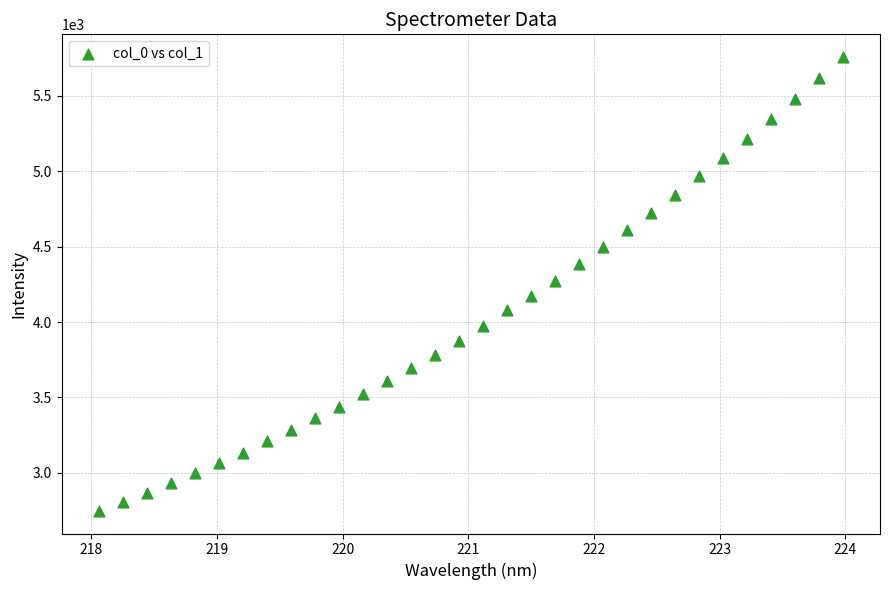

What is the range of X values (max minus min)?

5.9